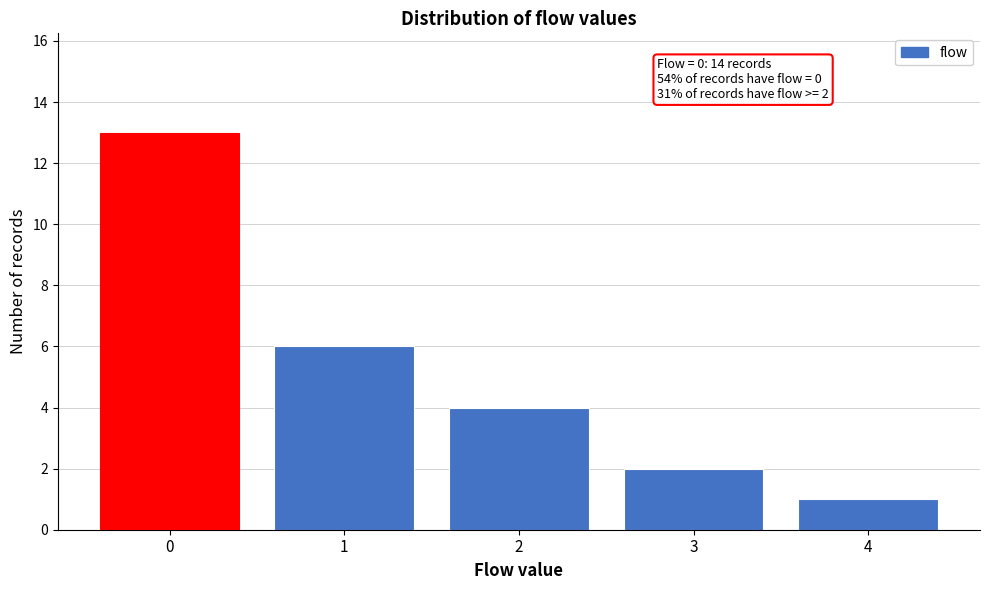

Reading left to right, what are all the values shown in this chart?

0=13	1=6	2=4	3=2	4=1